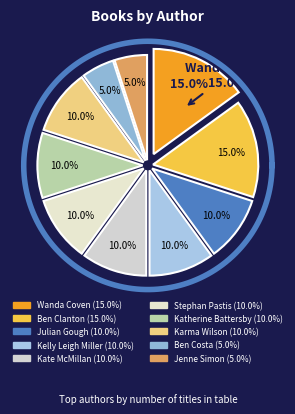

Count the number of slices in the pie.

10